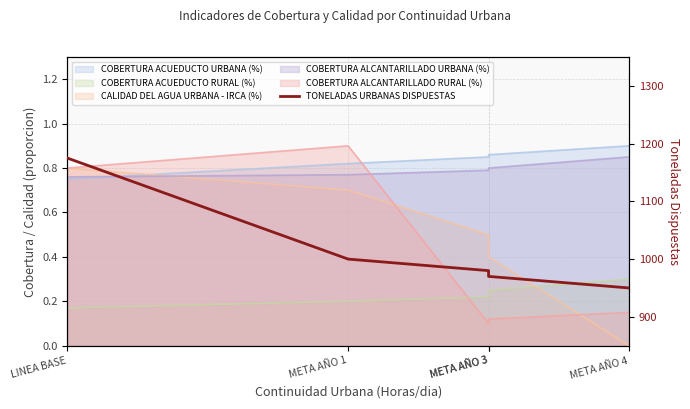

Reading left to right, extract all data points from this chart.

LINEA BASE=1175	META AÑO 1=1000	META AÑO 3=980	META AÑO 3=970	META AÑO 4=950